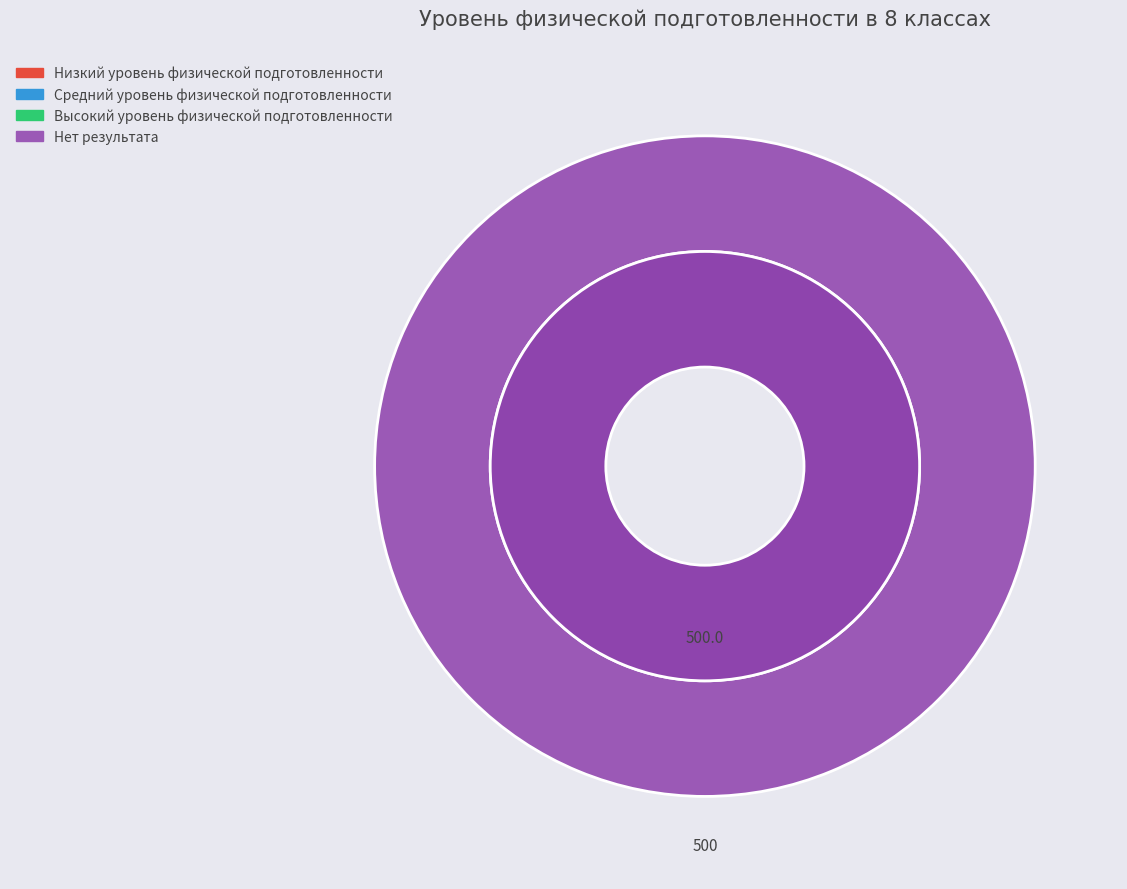

Rank the categories by value from highest to lowest.

Нет результата, Низкий уровень, Средний уровень, Высокий уровень